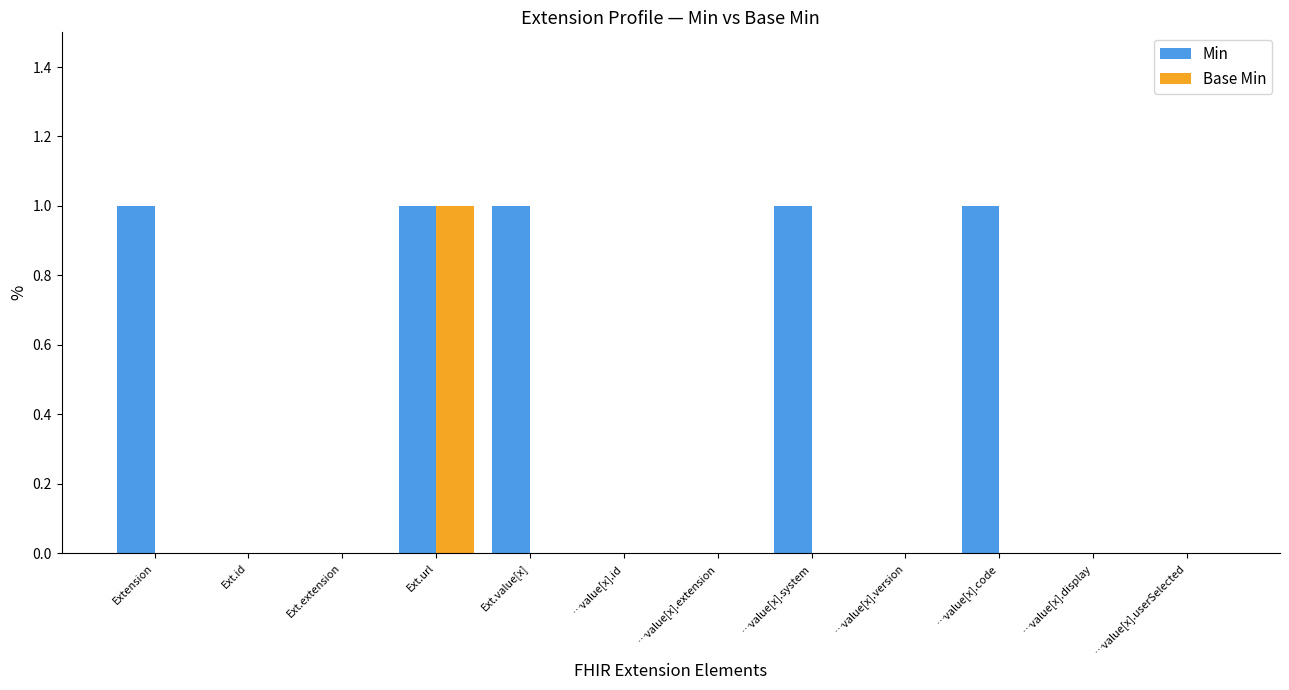

Does the chart contain stacked bars?

No